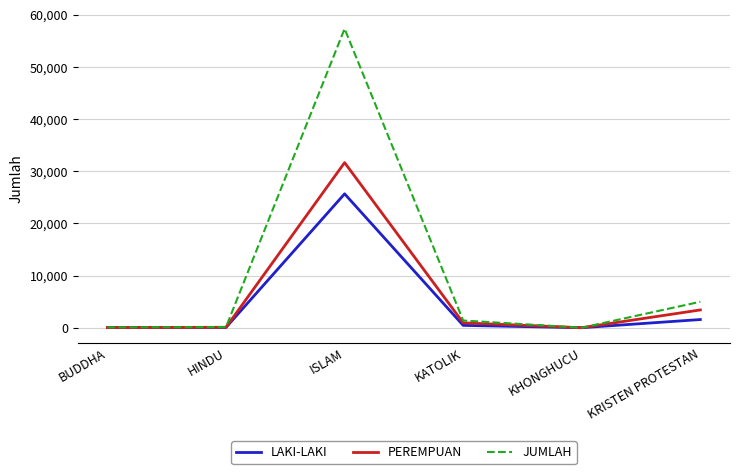

What is the sum of the PEREMPUAN values at KRISTEN PROTESTAN and BUDDHA?

3443